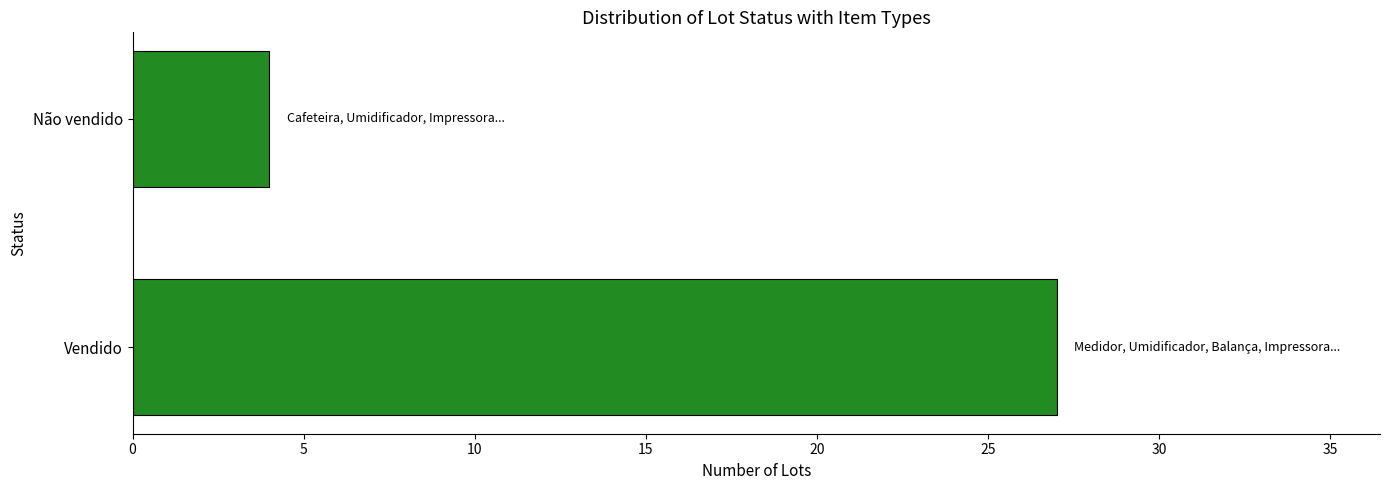

True or false: the data shows 27 at Vendido.

True